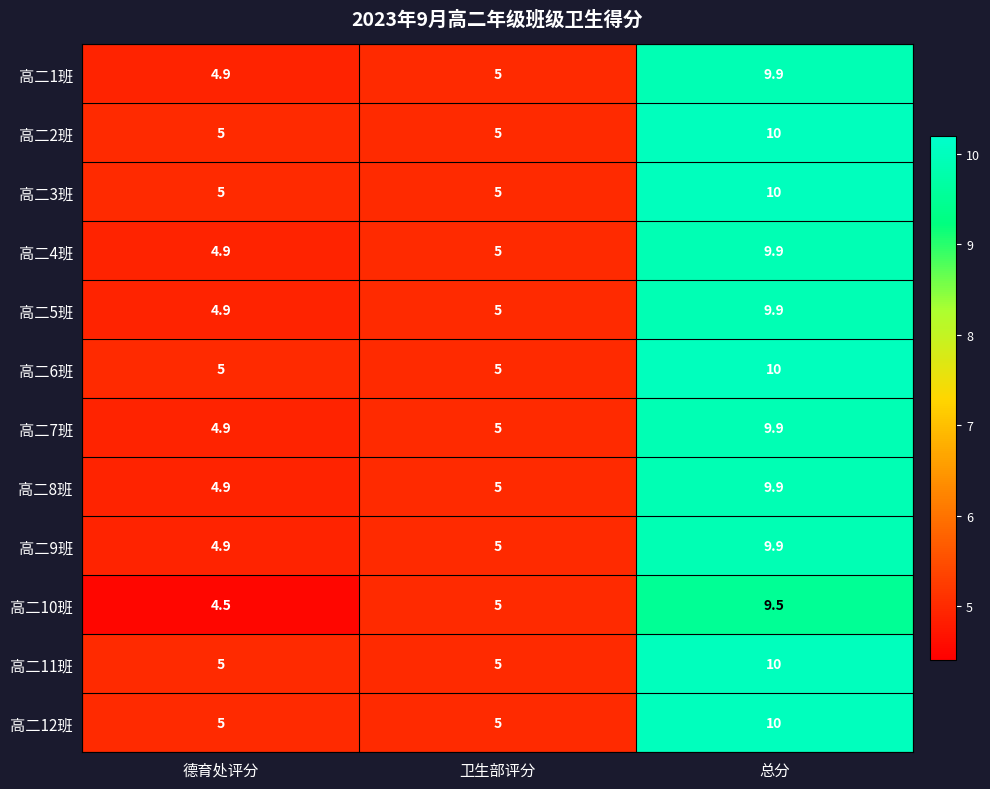

Where is 高二10班 nearest to the value 7?

卫生部评分